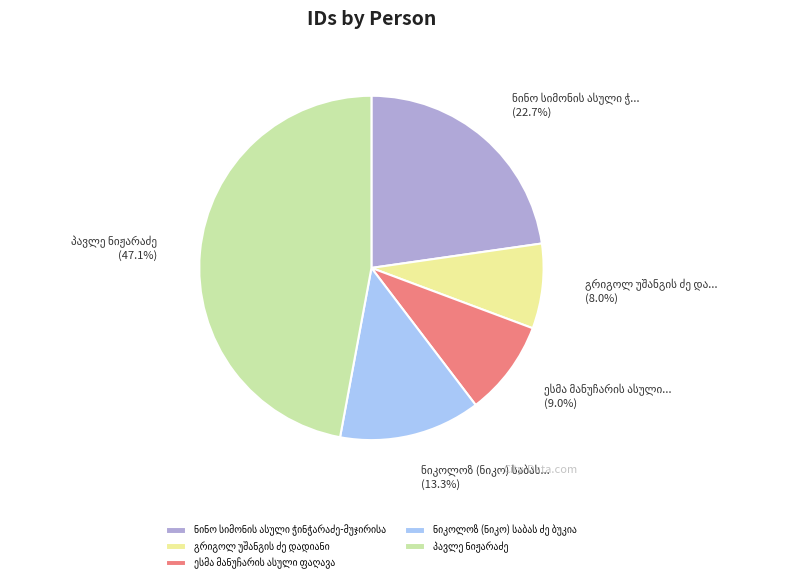

Is there a majority slice in this chart?

No